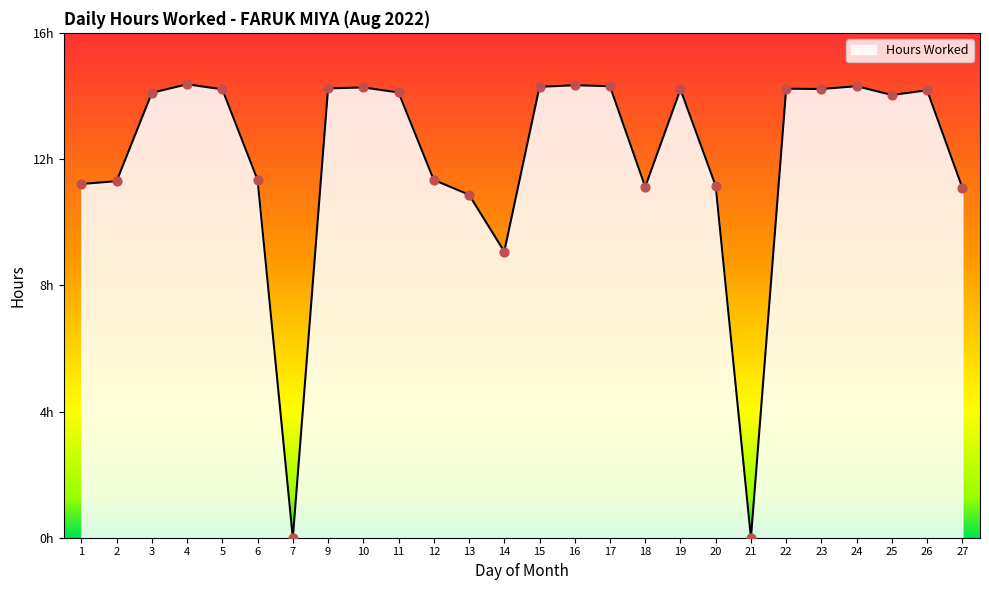

What is the change in value from 6 to 14?

-2.3